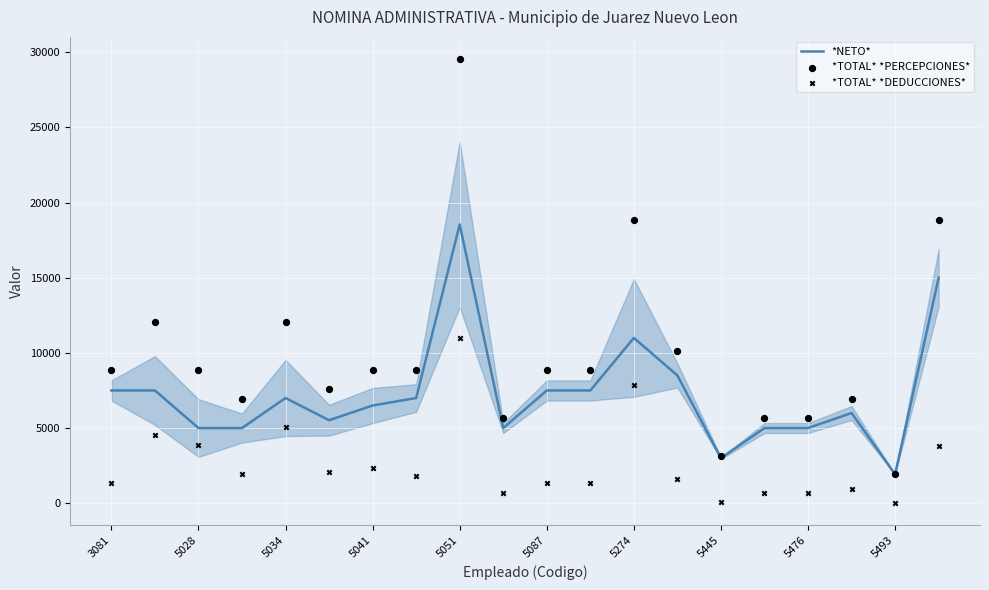

Which series has the largest total across all categories?

*TOTAL* *PERCEPCIONES*